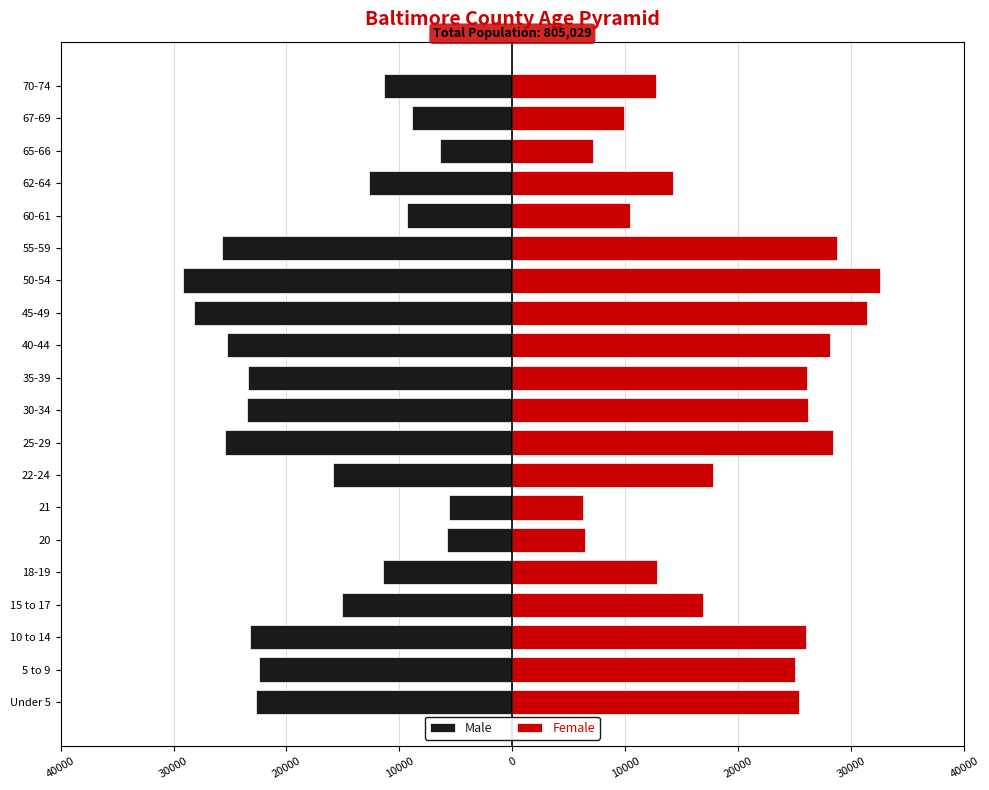

List the series in order of their peak value, lowest first.

Male, Female